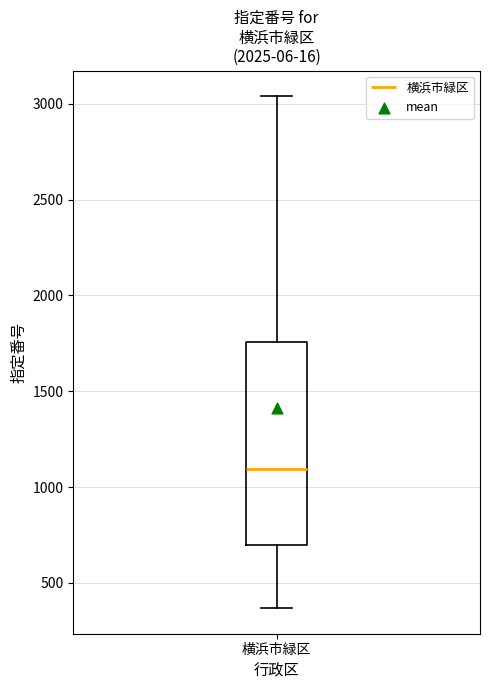

Transcribe this box plot: give where the median line is, the range the box spans, and where the two whiskers end, as read against the y-axis. The values are not printed on the chart, so give them approximately, as read against the axis.

median 1100, box 700 to 1750, whiskers 350 to 3050